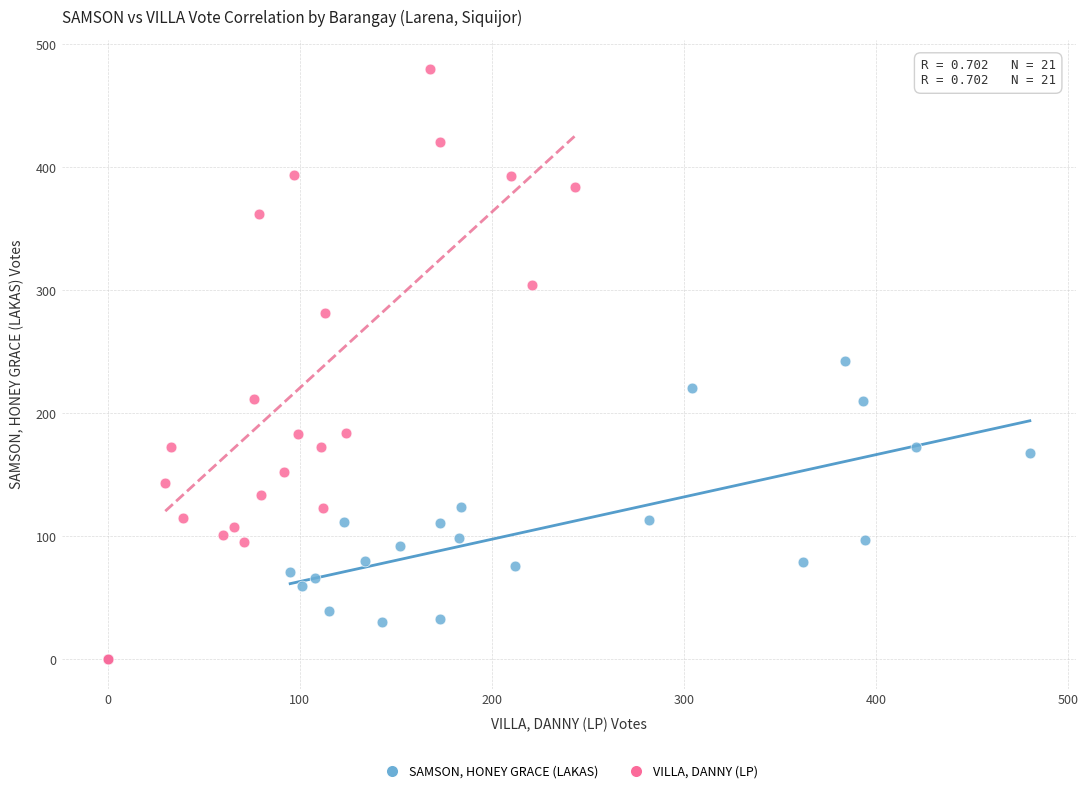

Which series contains the highest Y value?

VILLA, DANNY (LP)